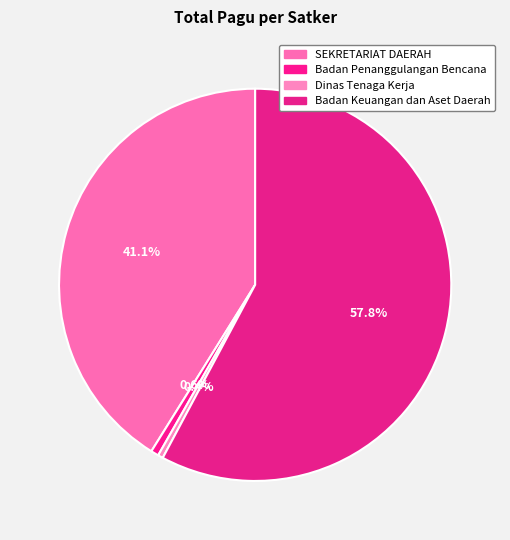

To the nearest percent, what is the difference between the largest and smallest slice percentages?

57%